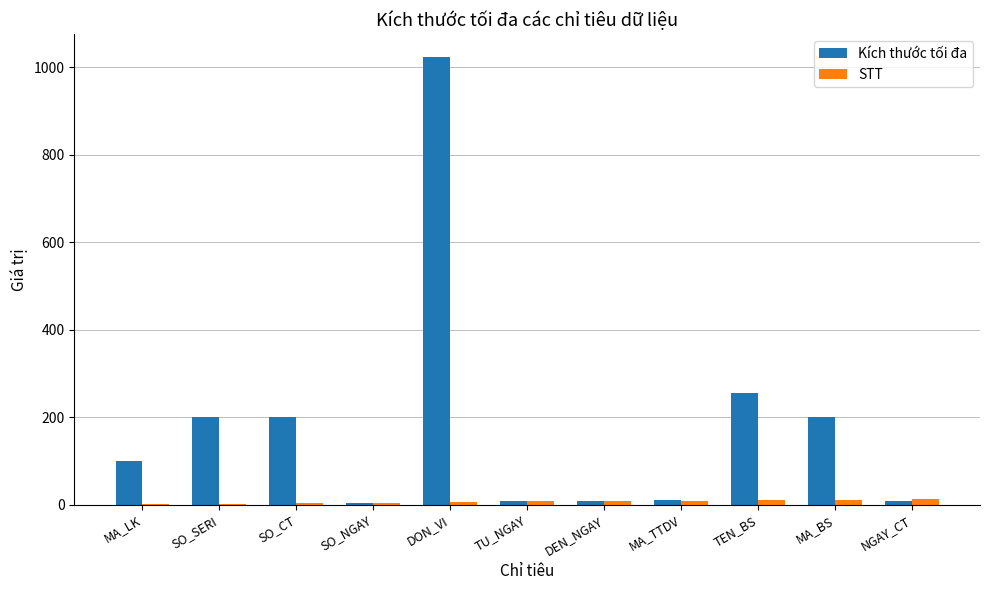

The value of STT at SO_NGAY is 4. True or false?

True